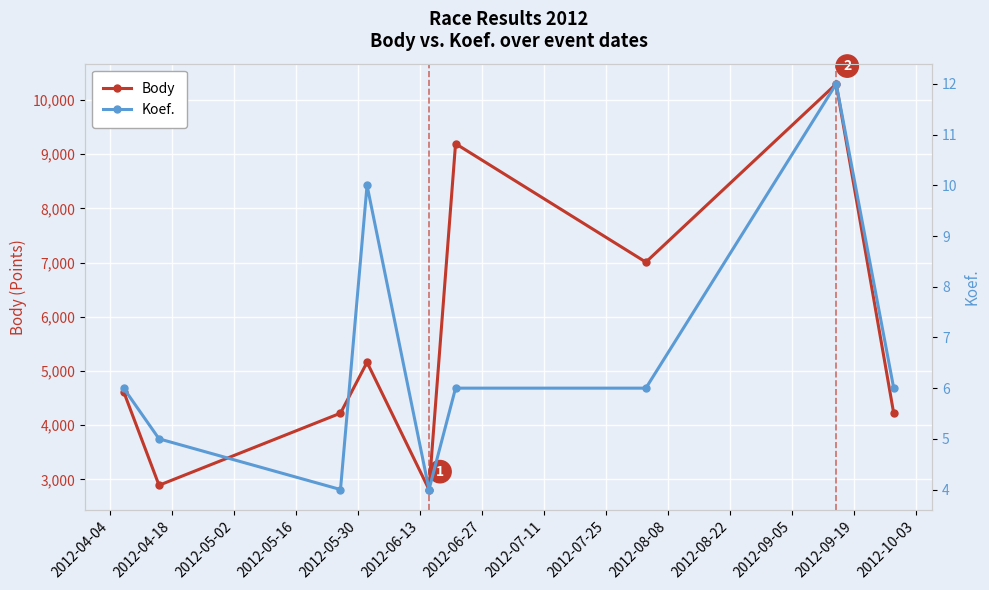

In Body, how many points are lower than both neighbors (excluding endpoints)?

3